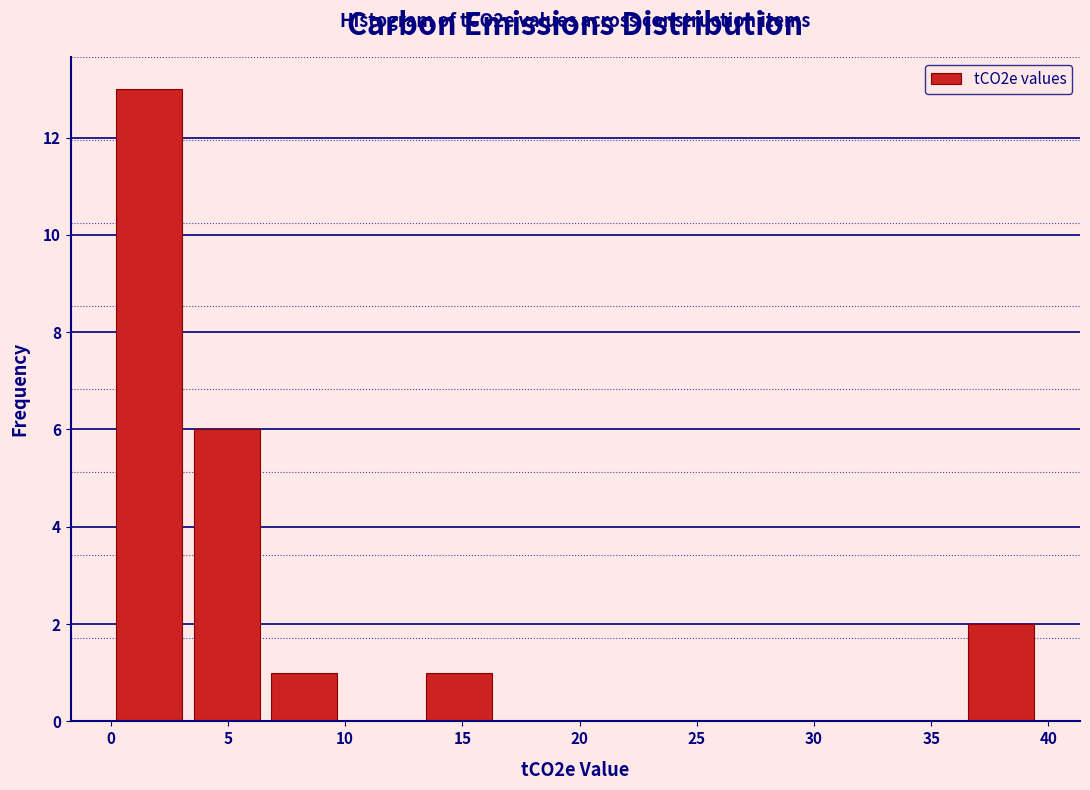

Which range on the x-axis has the tallest bar?

0.0 to 3.5